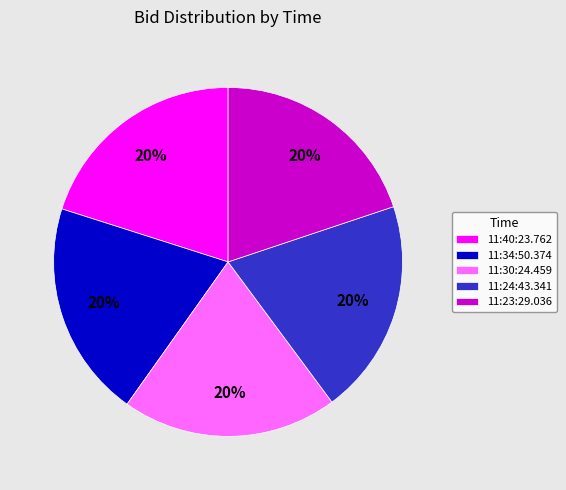

Approximately how many times larger is the value at 11:30:24.459 compared to 11:40:23.762?

1.0